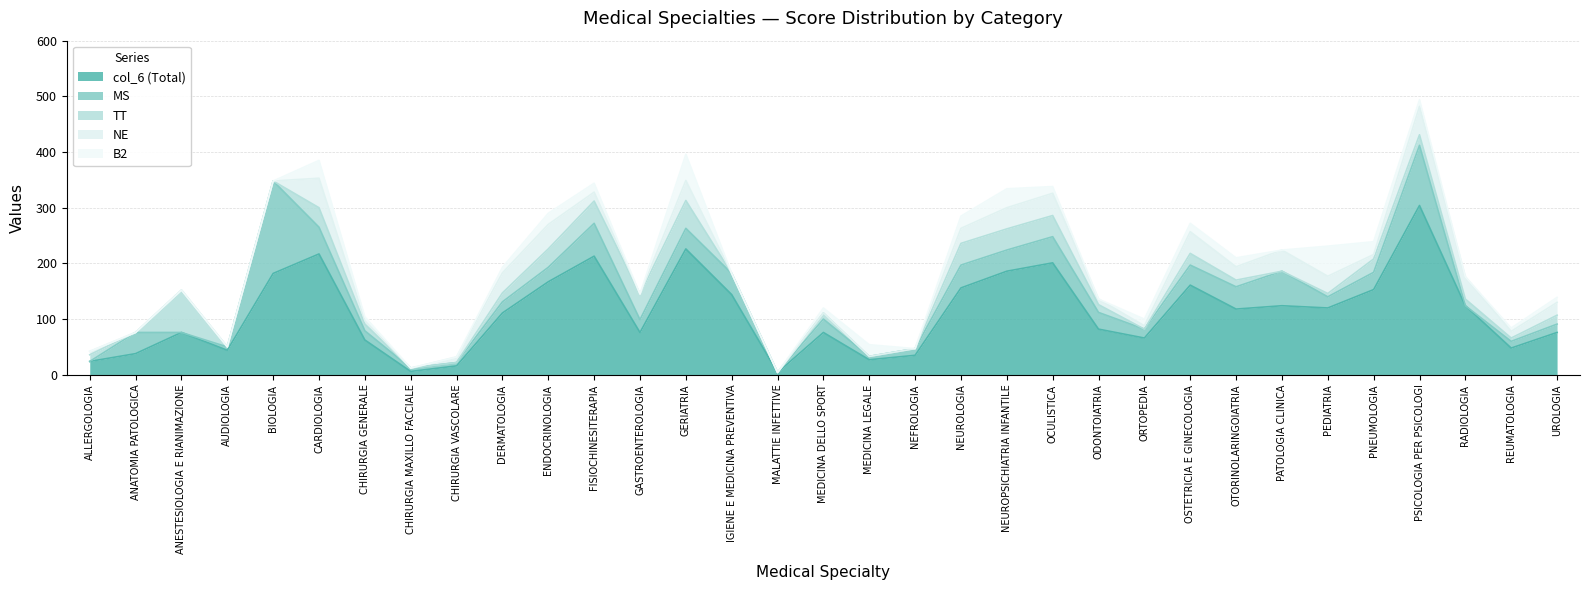

What position from the right is MEDICINA LEGALE?

16